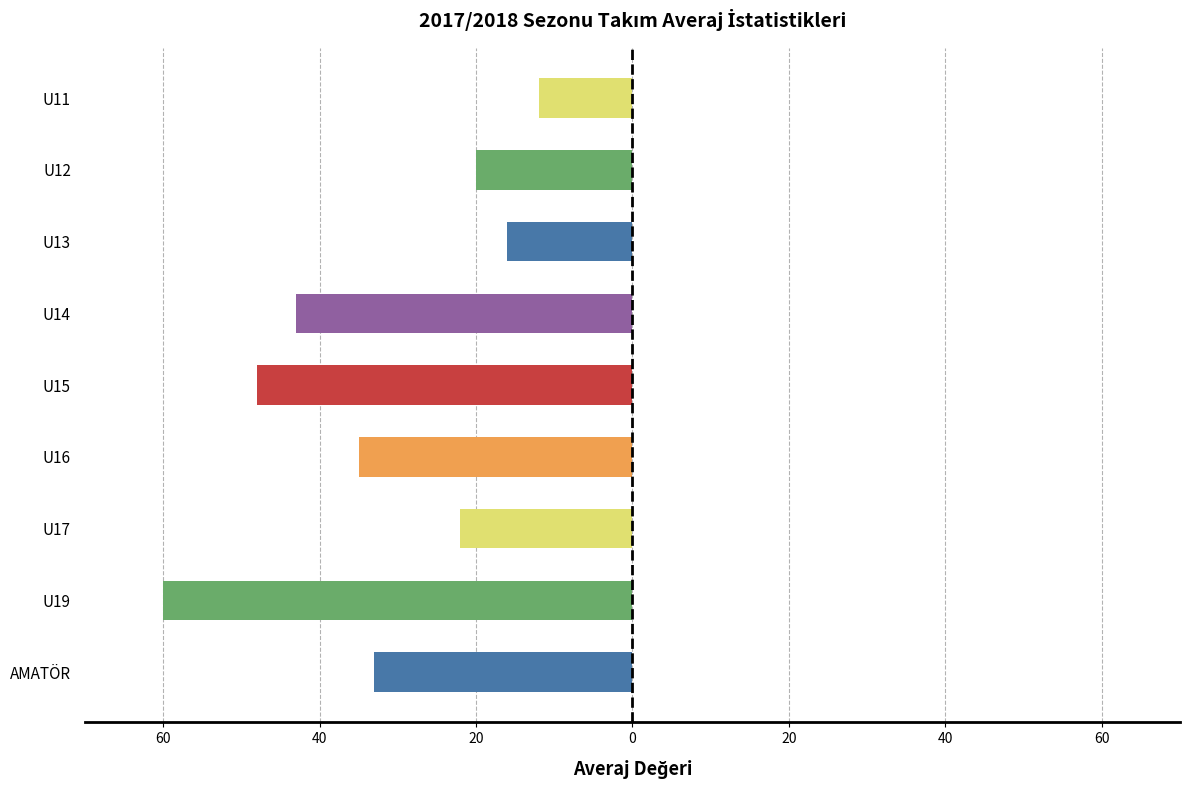

Does the chart contain any negative values?

Yes